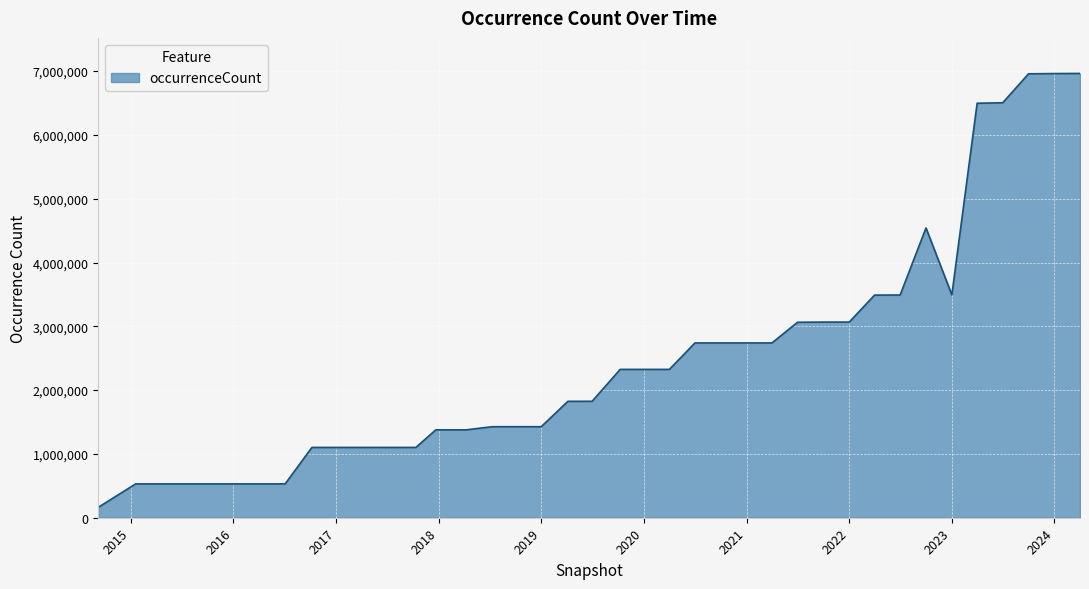

What is the minimum value shown in the chart?

163199